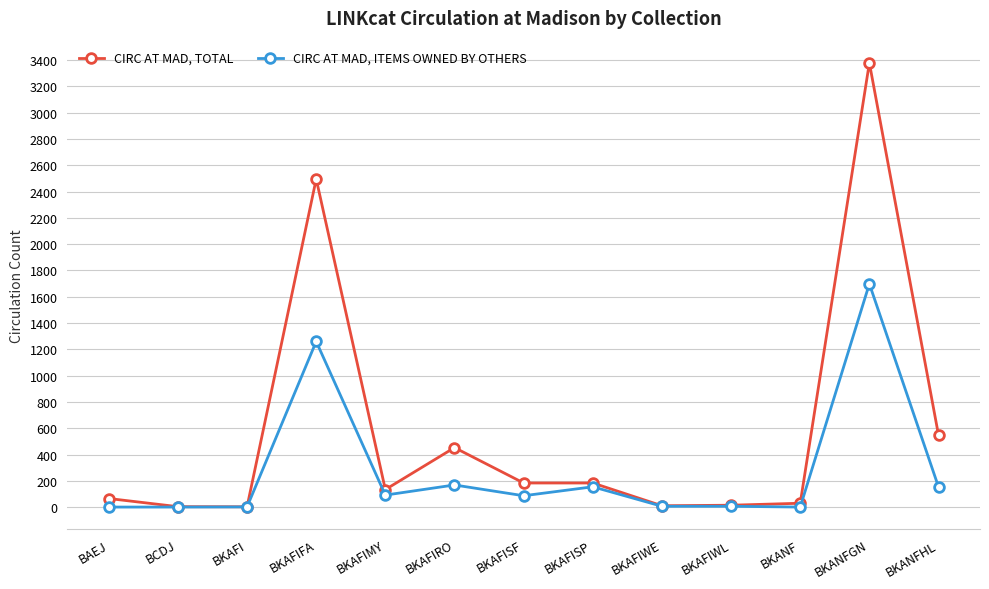

Which series has the largest total across all categories?

CIRC AT MAD, TOTAL